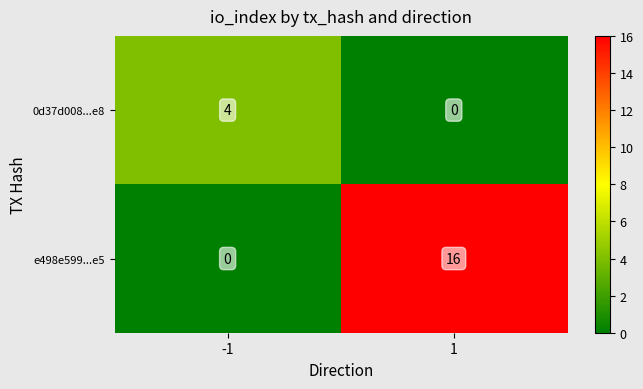

Rank the series by their average value, from highest to lowest.

e498e599...e5, 0d37d008...e8